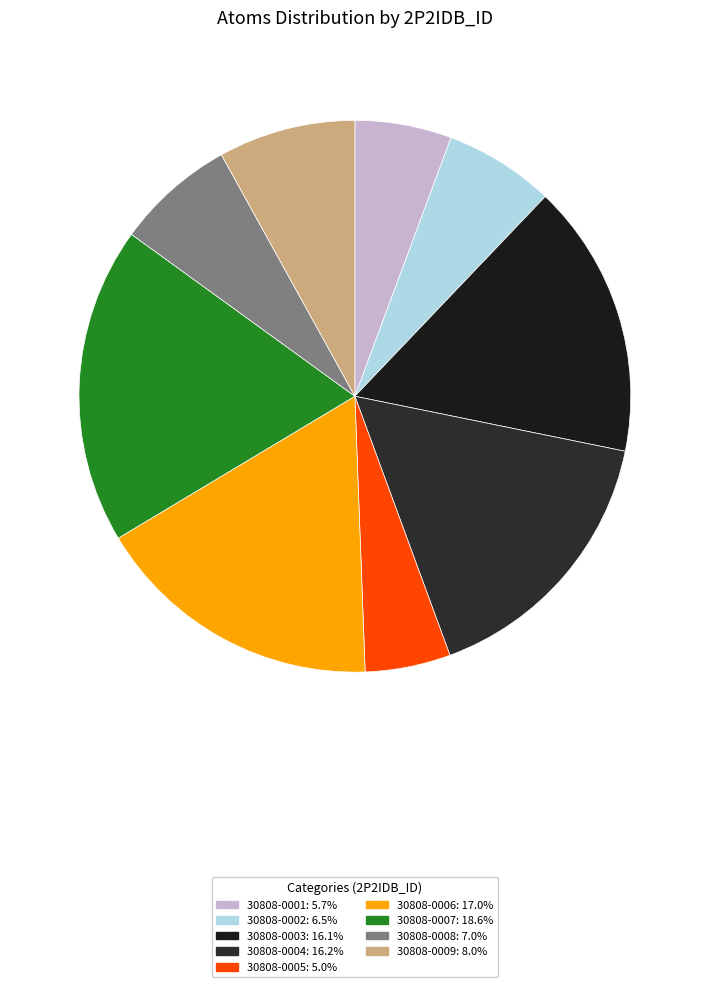

To the nearest percent, what portion does 30808-0005 represent?

5%